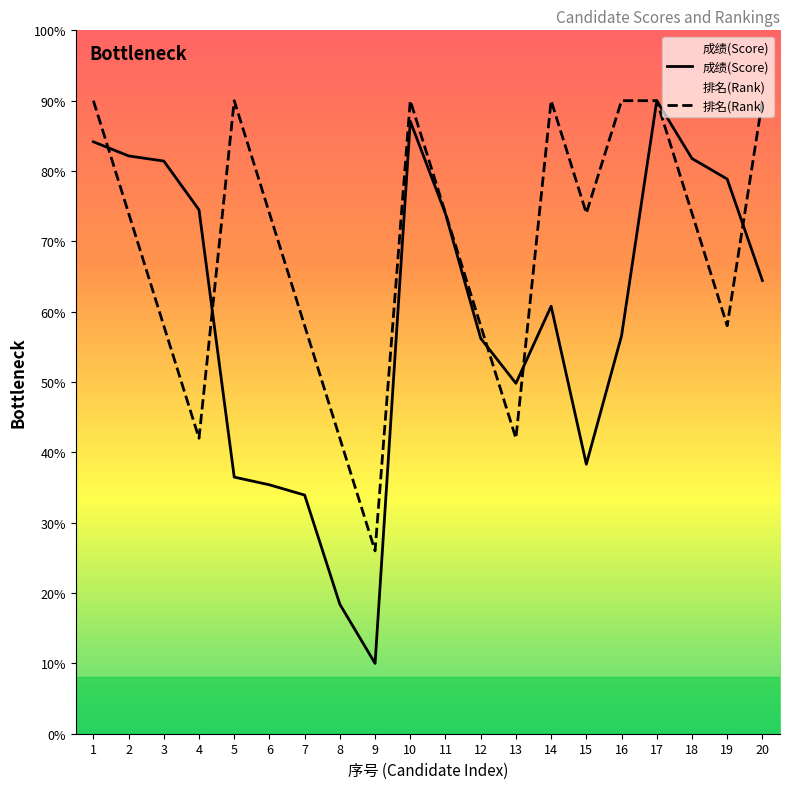

At which label does 排名(Rank) first exceed 74?

1